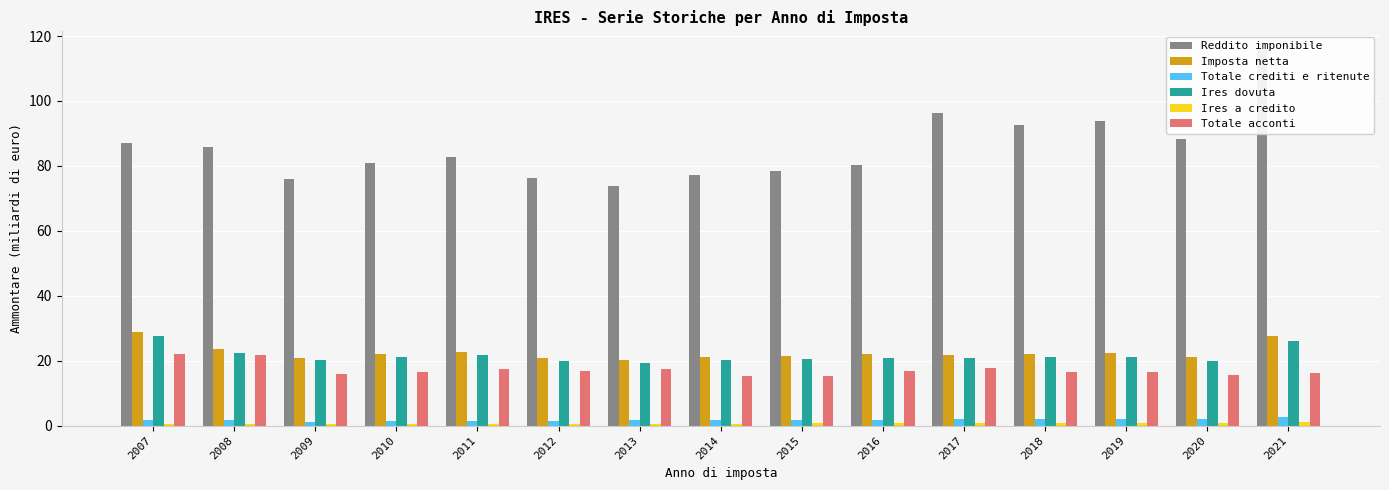

What are all the series names shown in the legend?

Reddito imponibile, Imposta netta, Totale crediti e ritenute, Ires dovuta, Ires a credito, Totale acconti